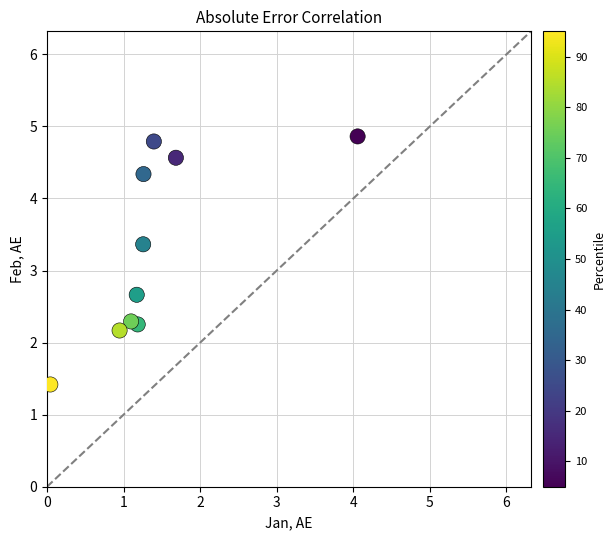

What is the range of Y values (max minus min)?

3.4